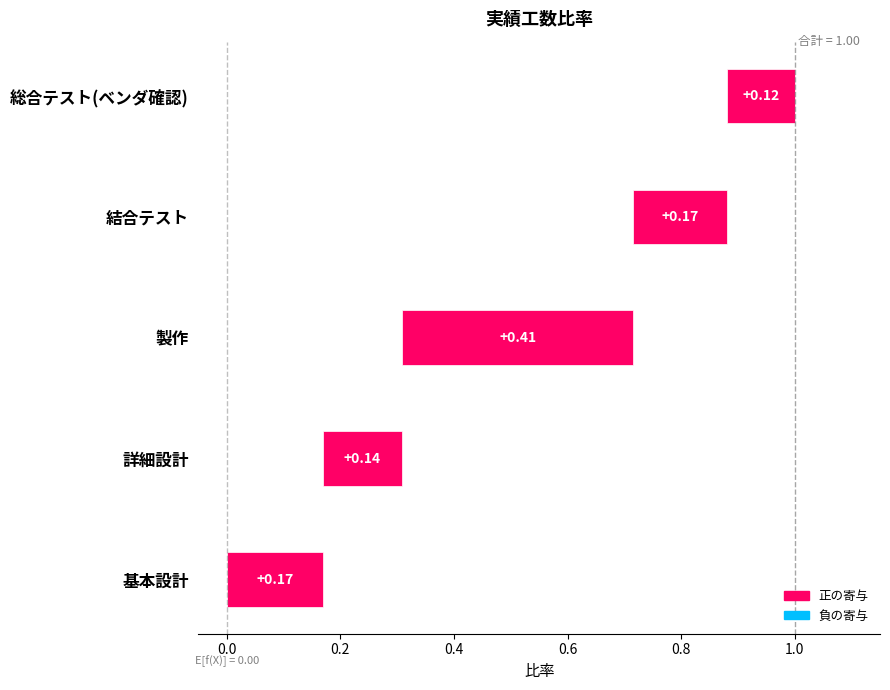

What is the value of the Project 4 bar at the 1st from the left?

0.2